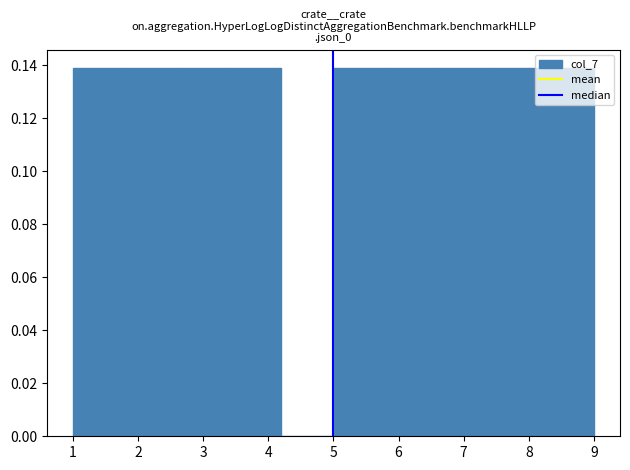

Reading left to right, list every bar in this chart as the range it spans on the x-axis followed by its height. The values are not printed on the chart, so give them approximately, as read against the axis.

1.0 to 1.8: 0.138
1.8 to 2.6: 0.138
2.6 to 3.4: 0.138
3.4 to 4.2: 0.138
4.2 to 5.0: 0
5.0 to 5.8: 0.138
5.8 to 6.6: 0.138
6.6 to 7.4: 0.138
7.4 to 8.2: 0.138
8.2 to 9.0: 0.138